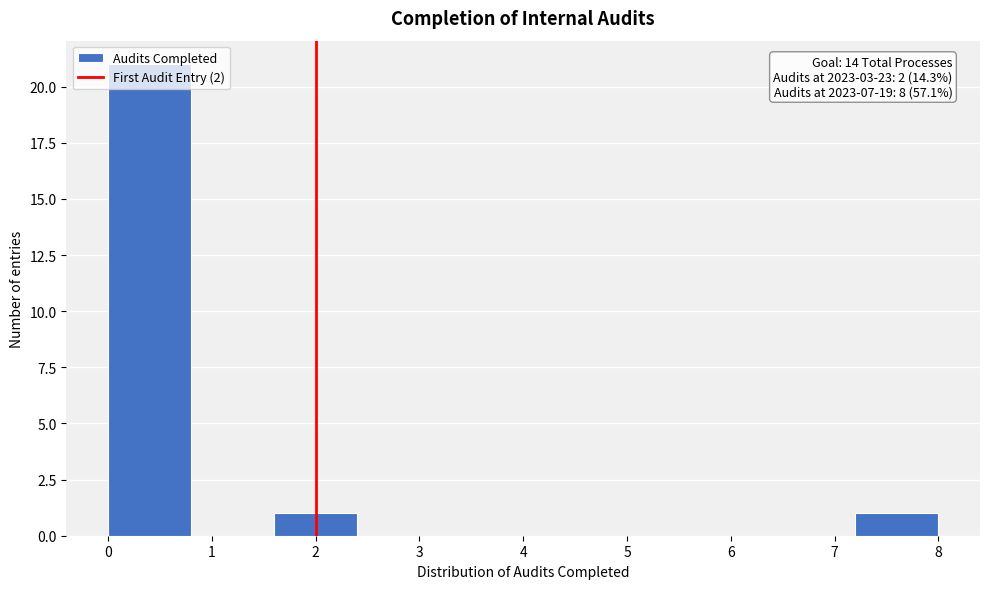

Over which range of the x-axis is the bar tallest?

0.0 to 0.8